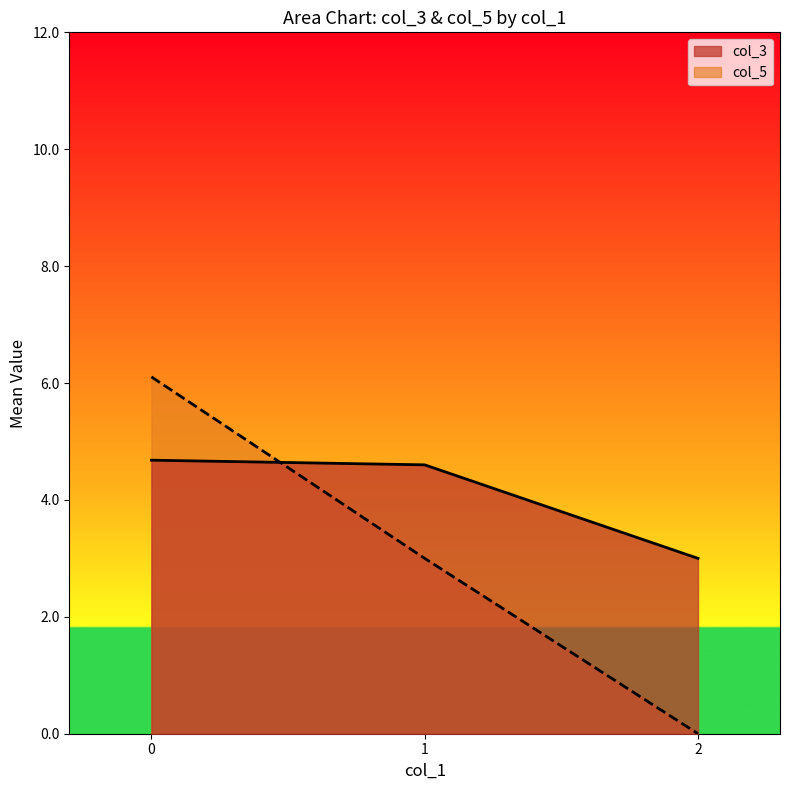

What is the sum of all col_3 values?

12.3